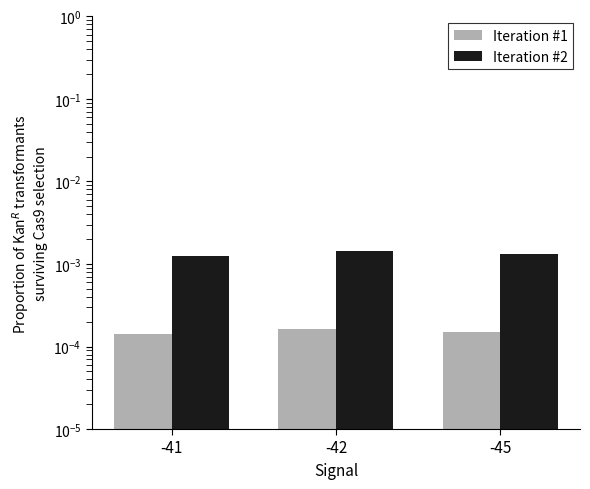

Which label corresponds to the smallest value in the chart?

-41